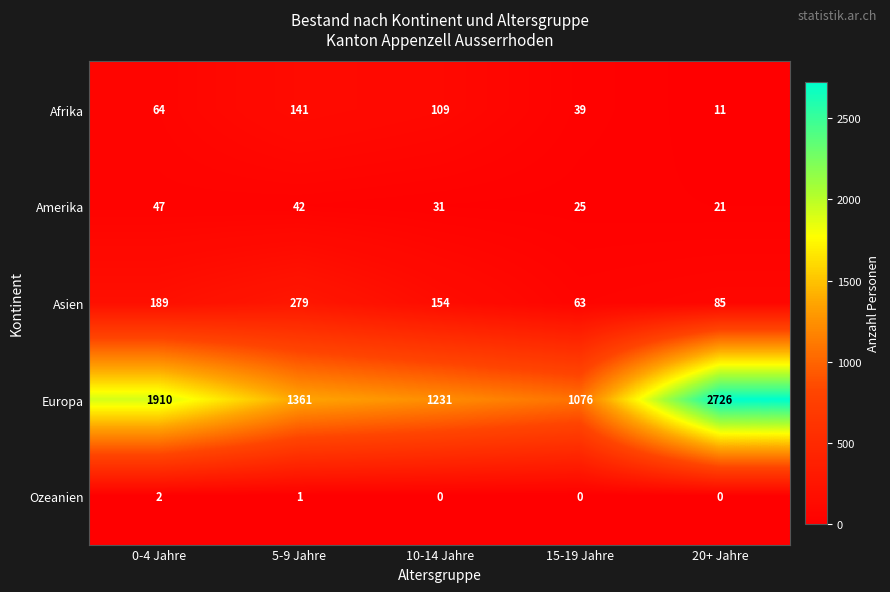

The Afrika series shows 109 at 10-14 Jahre. True or false?

True